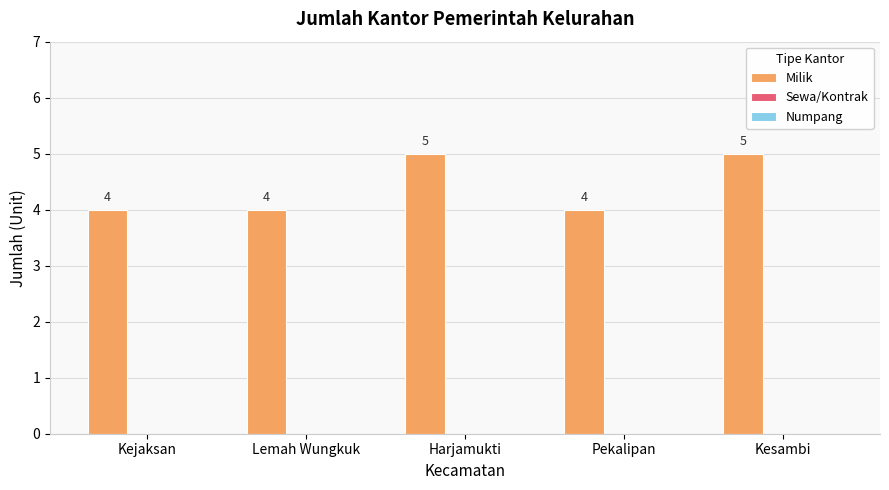

Does the chart contain any negative values?

No